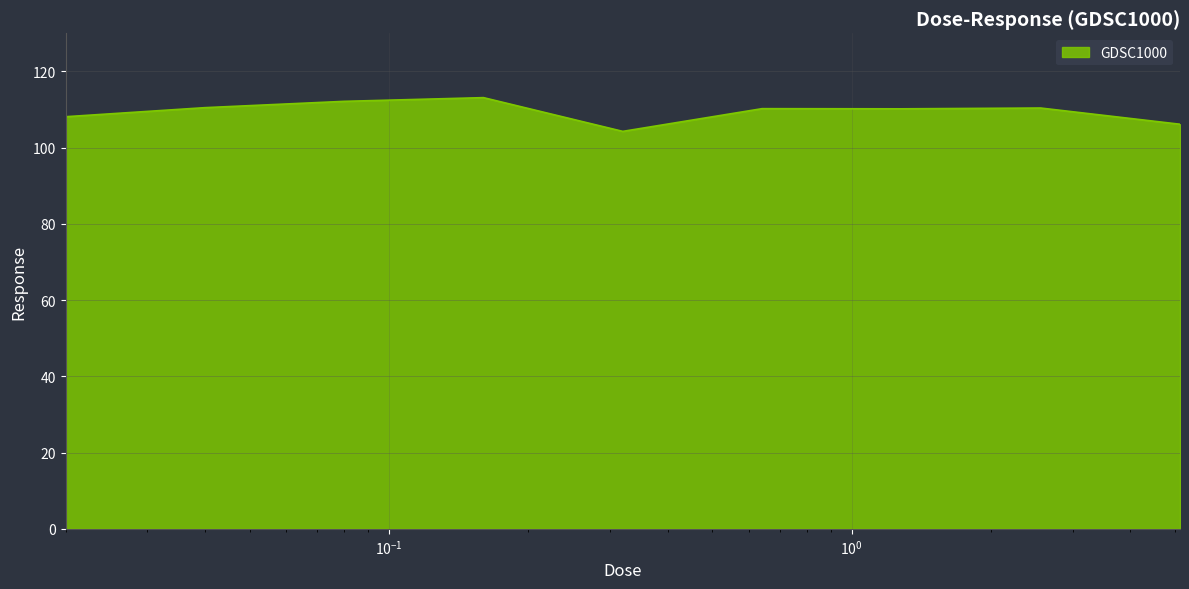

What is the sum of all values?

985.1